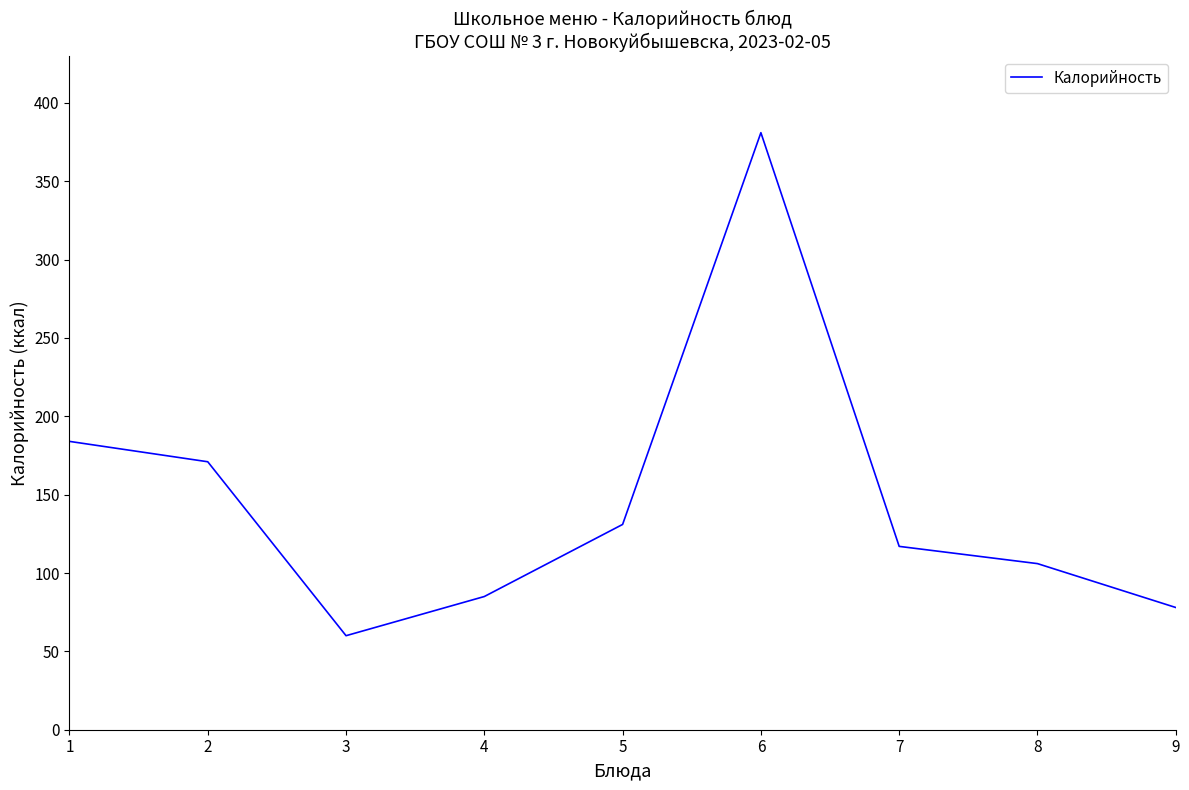

How many interior local valleys (lower than both neighbors) does the data have?

1